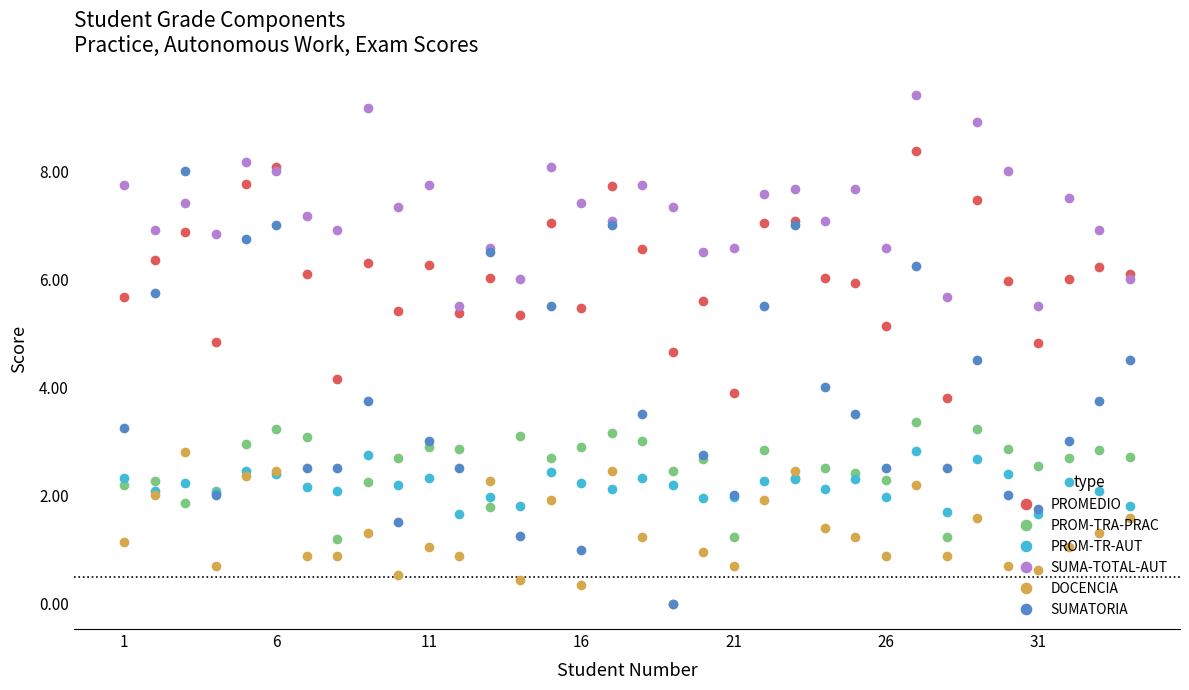

Which series has the largest total across all categories?

SUMA-TOTAL-AUT